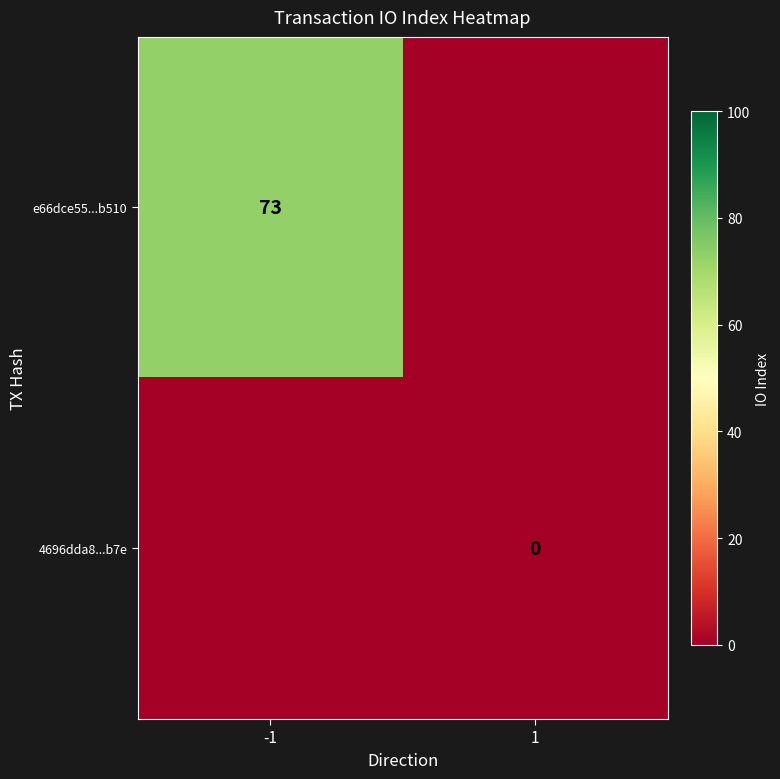

True or false: e66dce55...b510 has a value of 112 at -1.

False